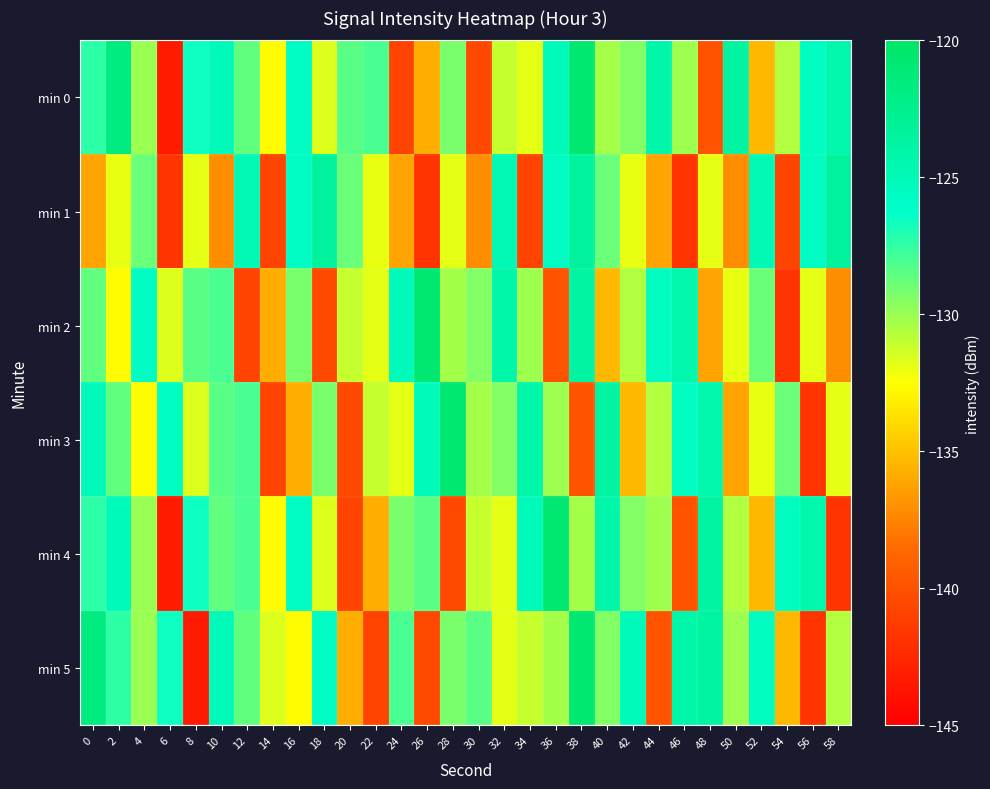

Which series has the largest total across all categories?

min 0